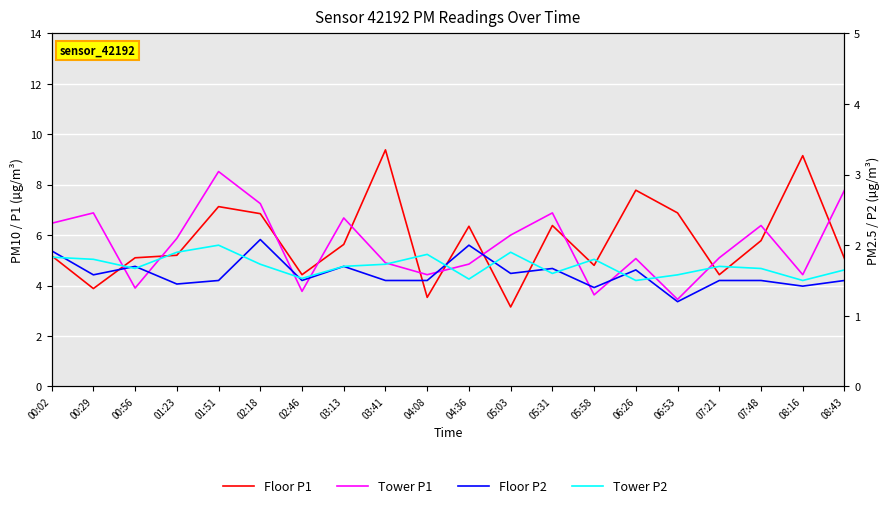

Reading left to right, list all the values displayed in this chart.

Floor P1: 00:02=5.2	00:29=3.9	00:56=5.1	01:23=5.2	01:51=7.1	02:18=6.8	02:46=4.4	03:13=5.6	03:41=9.4	04:08=3.5	04:36=6.3	05:03=3.1	05:31=6.4	05:58=4.8	06:26=7.8	06:53=6.9	07:21=4.4	07:48=5.8	08:16=9.2	08:43=5.1
Tower P1: 00:02=6.5	00:29=6.9	00:56=3.9	01:23=5.9	01:51=8.5	02:18=7.2	02:46=3.8	03:13=6.7	03:41=4.9	04:08=4.4	04:36=4.8	05:03=6.0	05:31=6.9	05:58=3.6	06:26=5.1	06:53=3.5	07:21=5.1	07:48=6.4	08:16=4.4	08:43=7.8
Floor P2: 00:02=1.9	00:29=1.6	00:56=1.7	01:23=1.4	01:51=1.5	02:18=2.1	02:46=1.5	03:13=1.7	03:41=1.5	04:08=1.5	04:36=2.0	05:03=1.6	05:31=1.7	05:58=1.4	06:26=1.6	06:53=1.2	07:21=1.5	07:48=1.5	08:16=1.4	08:43=1.5
Tower P2: 00:02=1.8	00:29=1.8	00:56=1.7	01:23=1.9	01:51=2.0	02:18=1.7	02:46=1.5	03:13=1.7	03:41=1.7	04:08=1.9	04:36=1.5	05:03=1.9	05:31=1.6	05:58=1.8	06:26=1.5	06:53=1.6	07:21=1.7	07:48=1.7	08:16=1.5	08:43=1.6